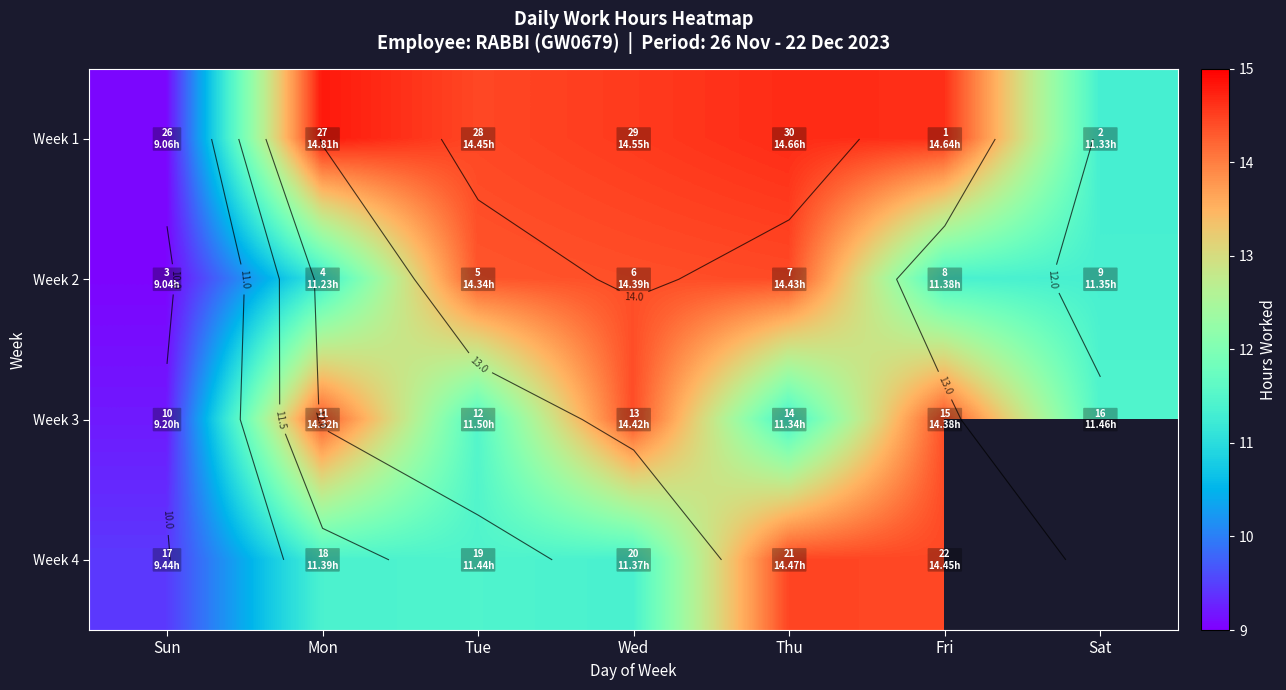

What is the difference between the second highest and second lowest values in the Week 2 series?

3.2